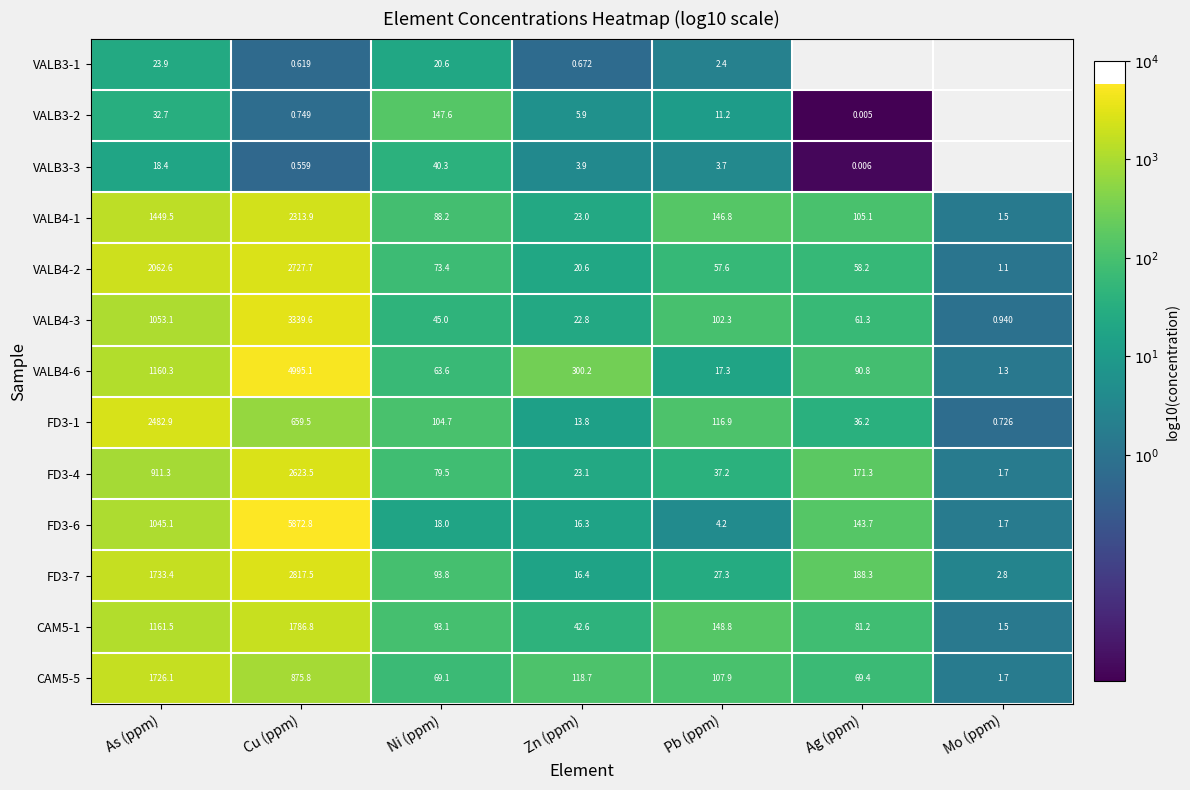

Rank the categories by VALB4-6 value from lowest to highest.

Mo (ppm), Pb (ppm), Ni (ppm), Ag (ppm), Zn (ppm), As (ppm), Cu (ppm)